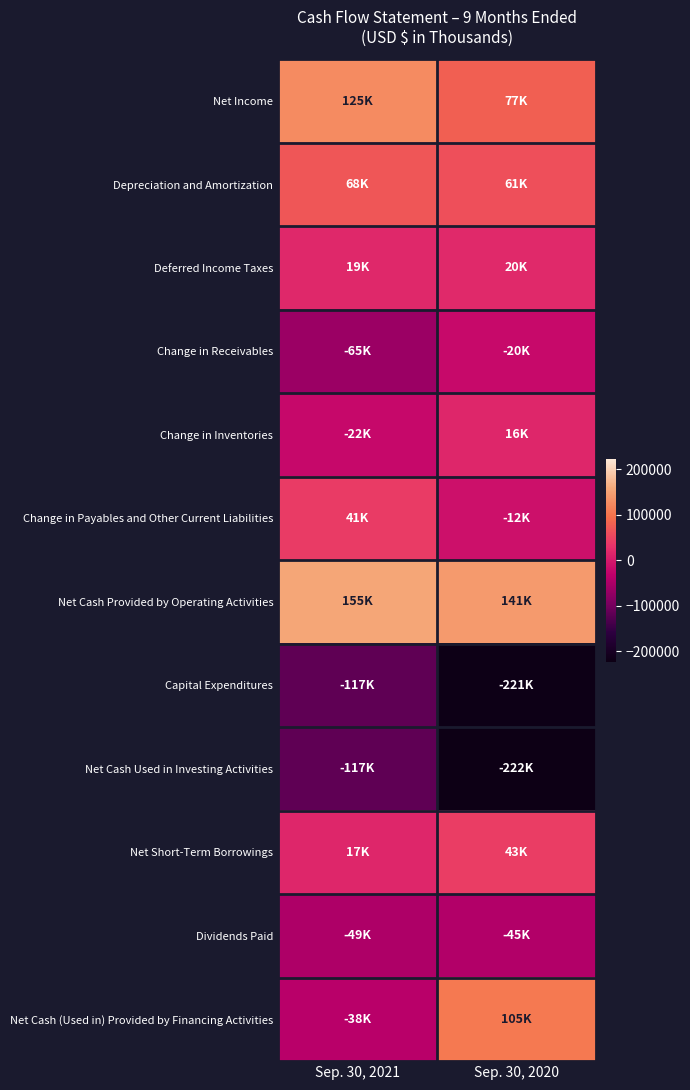

List the series in order of their peak value, highest first.

Net Cash Provided by Operating Activities, Net Income, Net Cash (Used in) Provided by Financing Activities, Depreciation and Amortization, Net Short-Term Borrowings, Change in Payables and Other Current Liabilities, Deferred Income Taxes, Change in Inventories, Change in Receivables, Dividends Paid, Net Cash Used in Investing Activities, Capital Expenditures